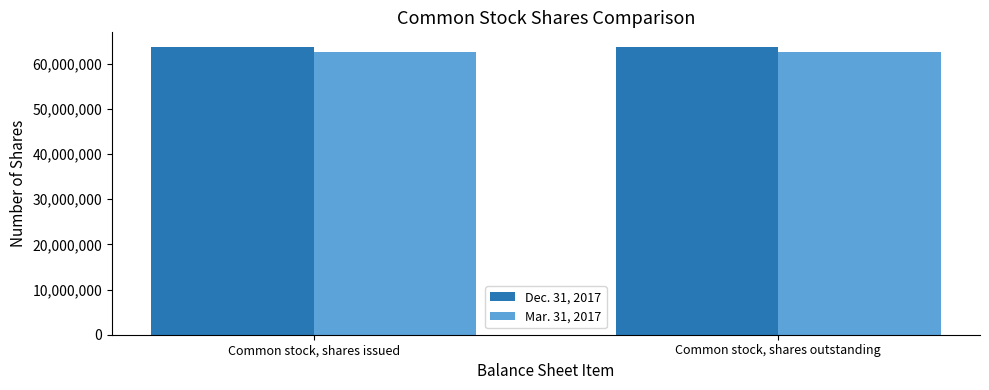

What is the maximum value for Dec. 31, 2017?

63712000